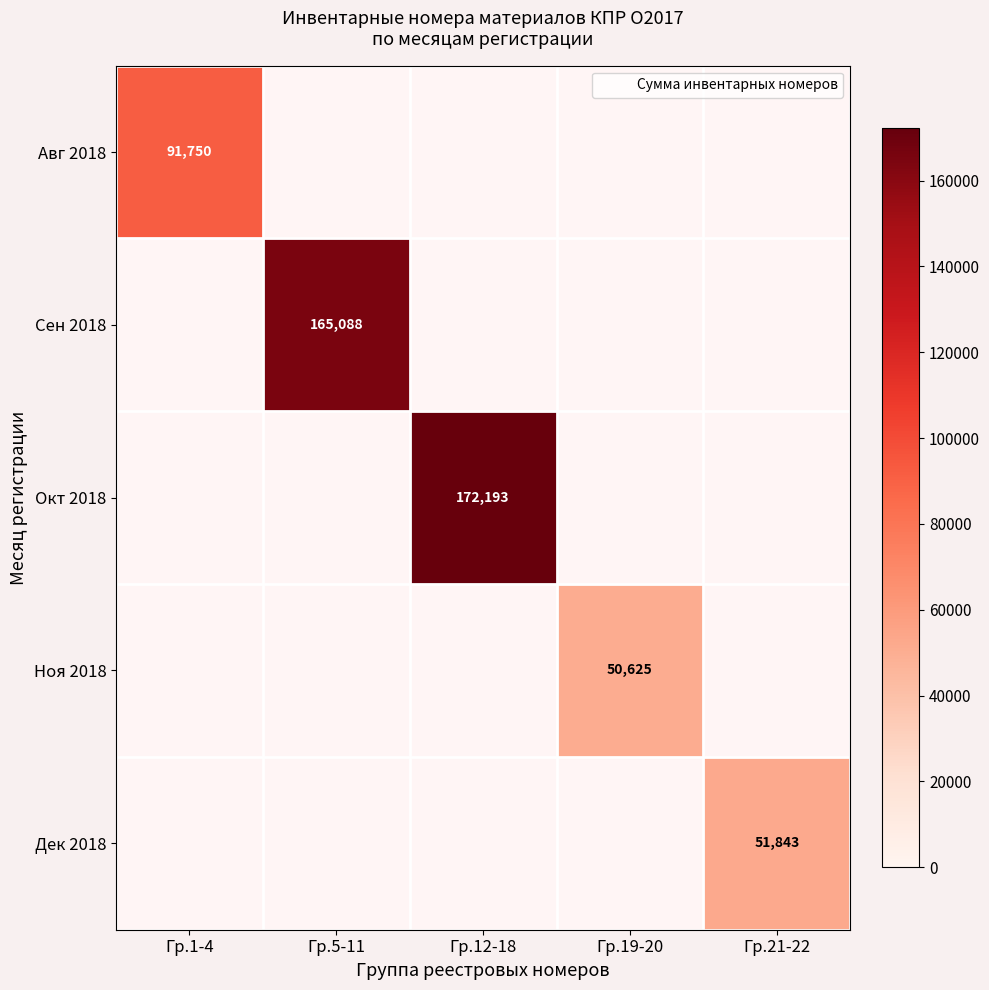

Count the number of data series in this chart.

5